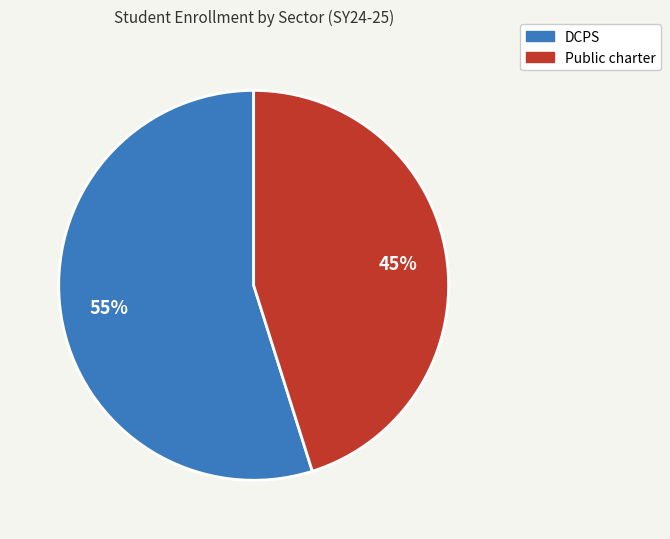

Does any single category account for the majority?

Yes